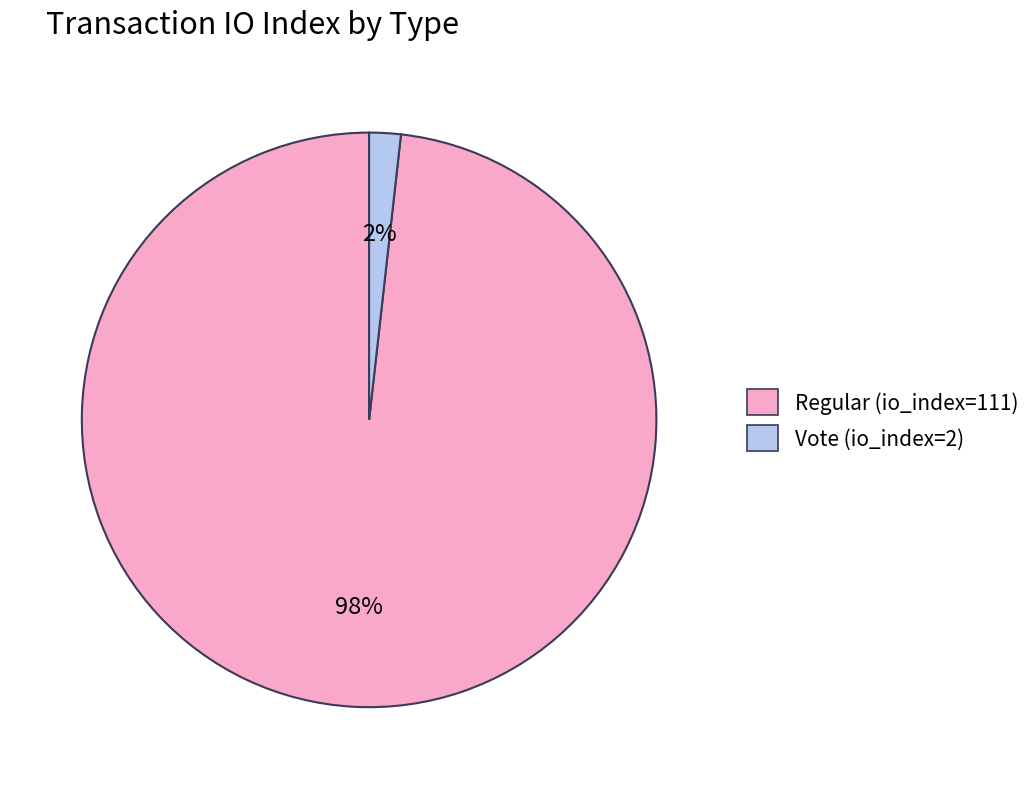

To the nearest percent, what is the combined percentage of Regular (io_index=111) and Vote (io_index=2)?

100%